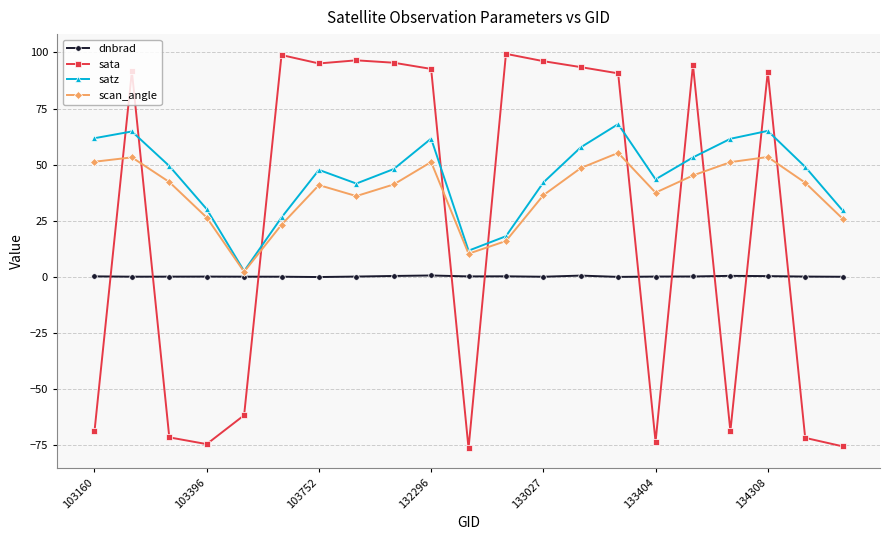

True or false: sata and satz cross at least once.

True